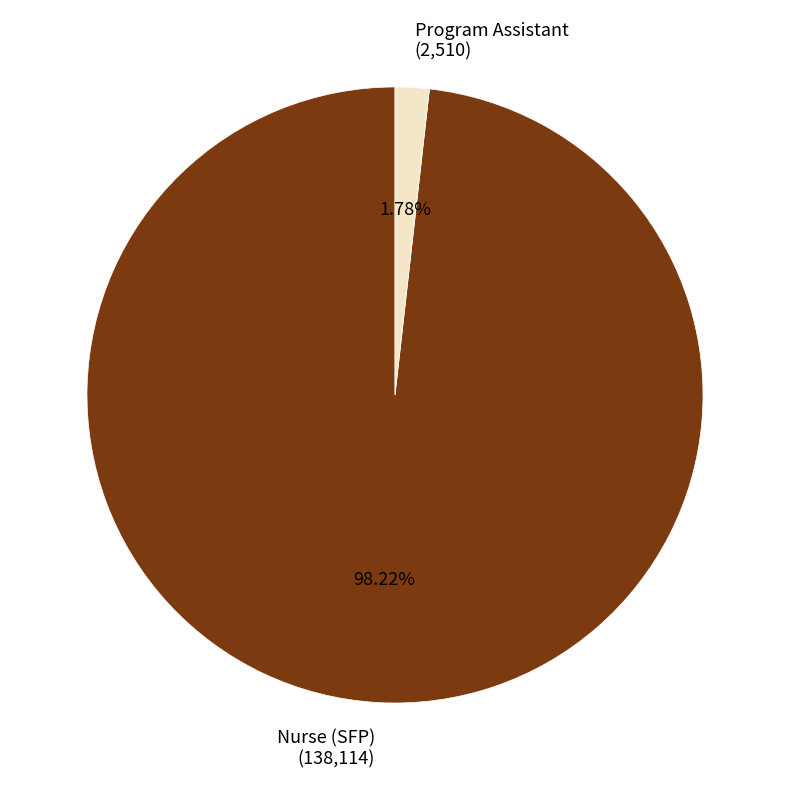

Which slice is the smallest?

Program Assistant